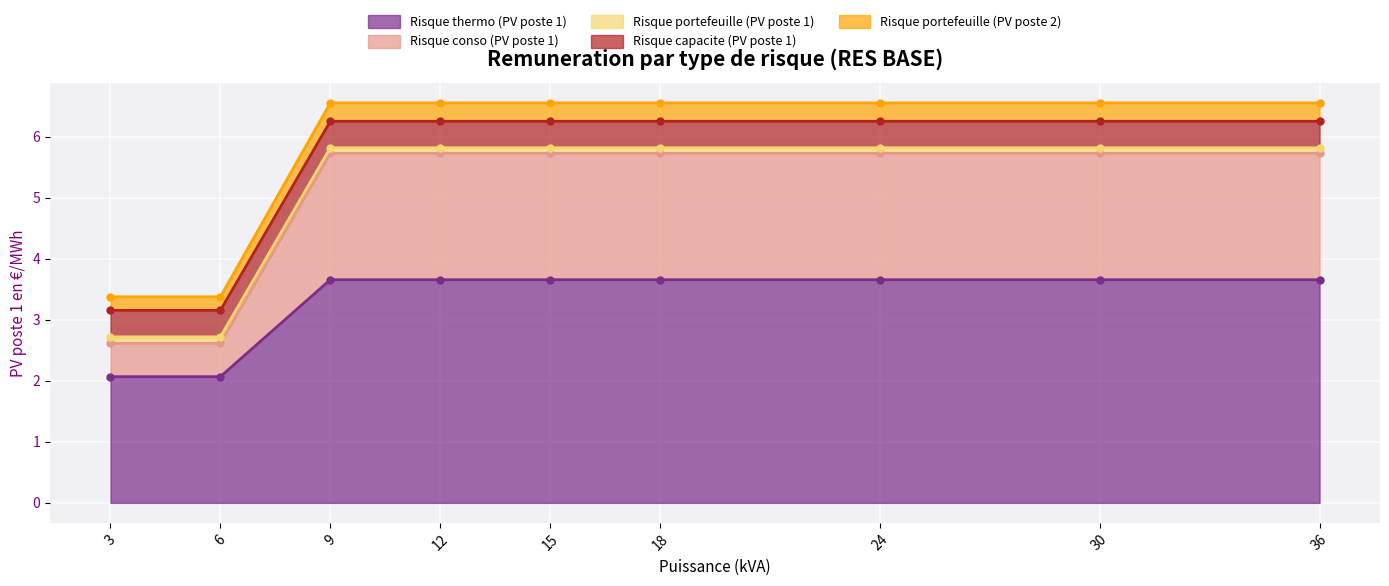

What is the spread (max minus min) of values at 15?

2.9